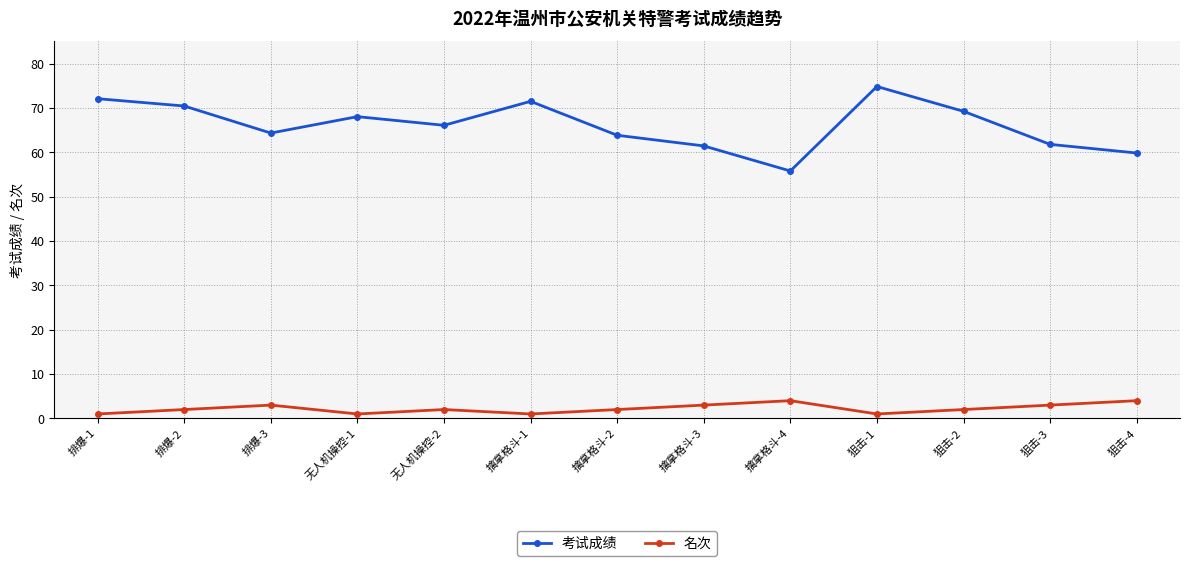

True or false: 考试成绩 and 名次 cross at least once.

False